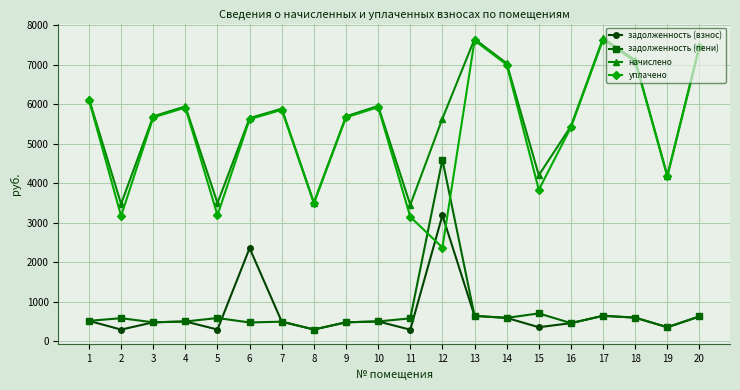

At which label does задолженность (пени) reach its peak?

12